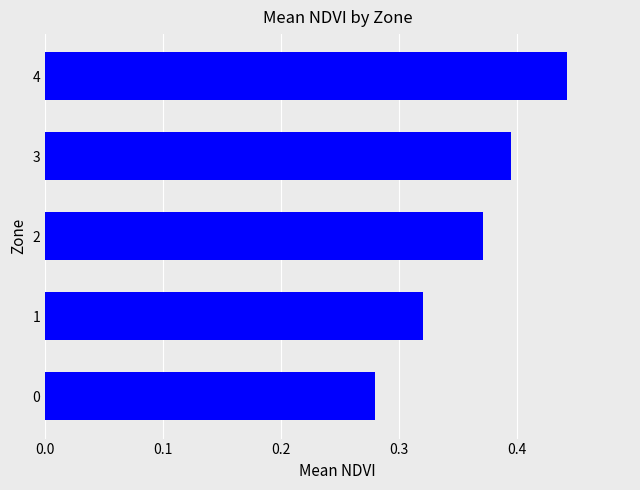

Is it true that the value at 3 is 0.5?

False